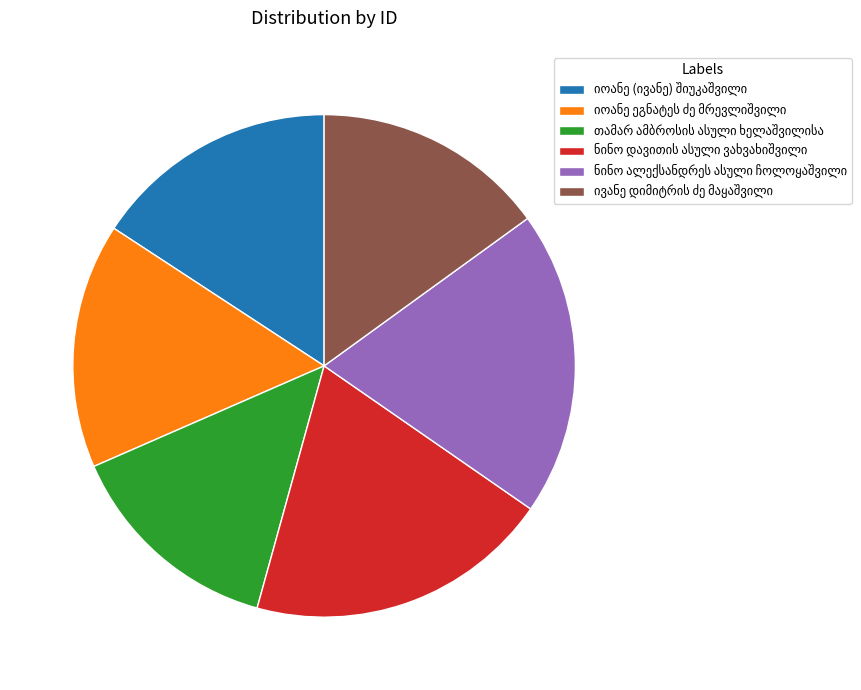

Is there any slice that represents more than half of the pie?

No